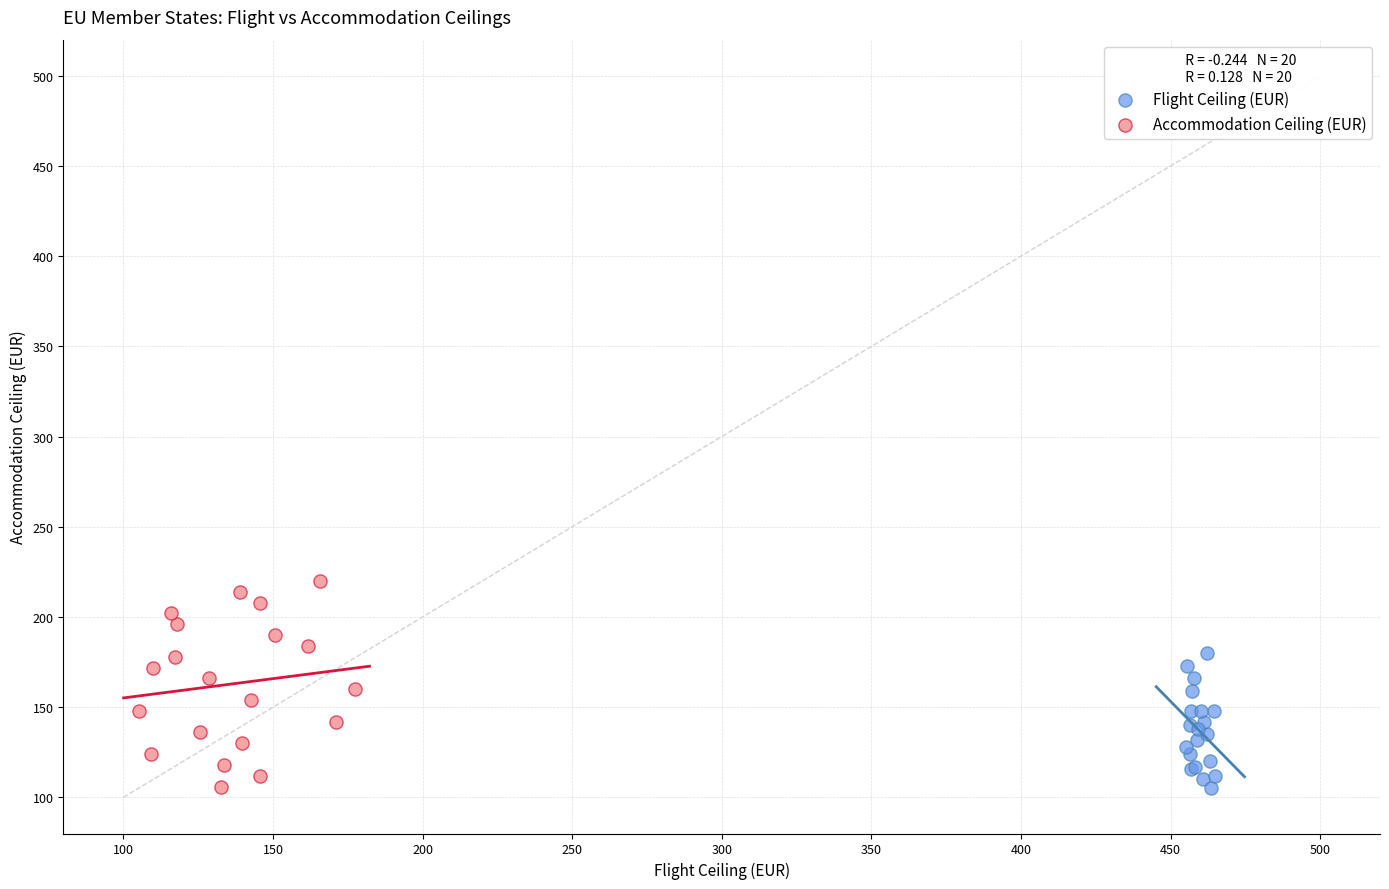

Which series contains the highest Y value?

Accommodation Ceiling (EUR)